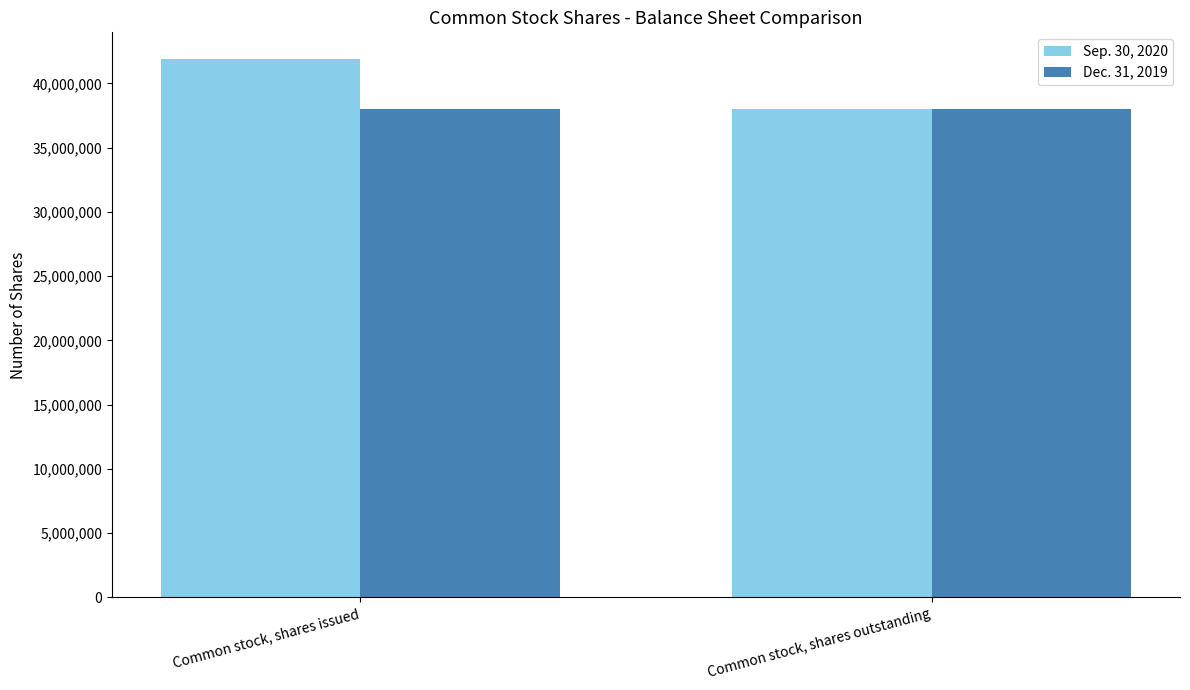

Is it true that Sep. 30, 2020 equals 41876590 at Common stock, shares issued?

True